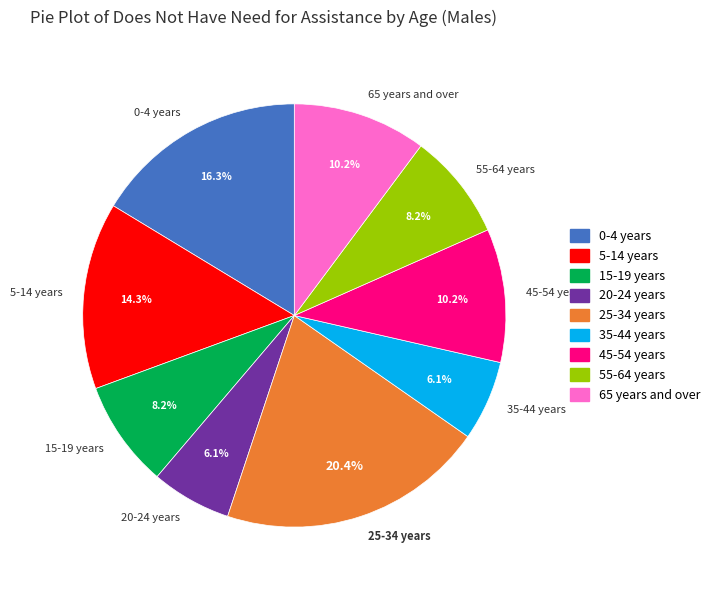

To the nearest percent, what is the difference between the largest and smallest slice percentages?

14%